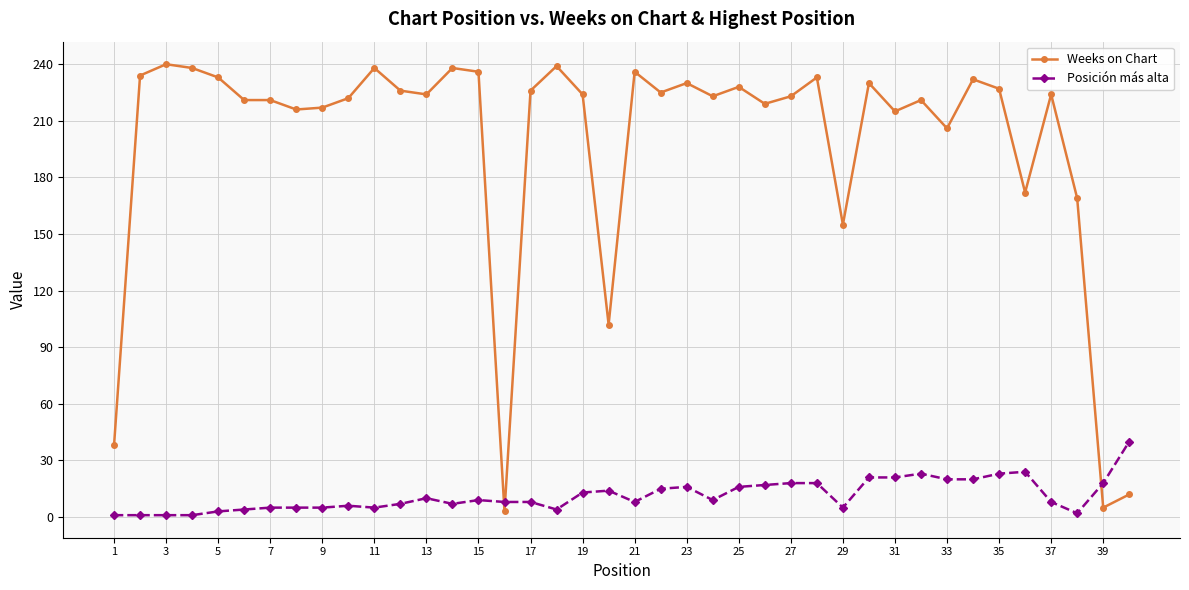

What are all the series names shown in the legend?

Weeks on Chart, Posición más alta